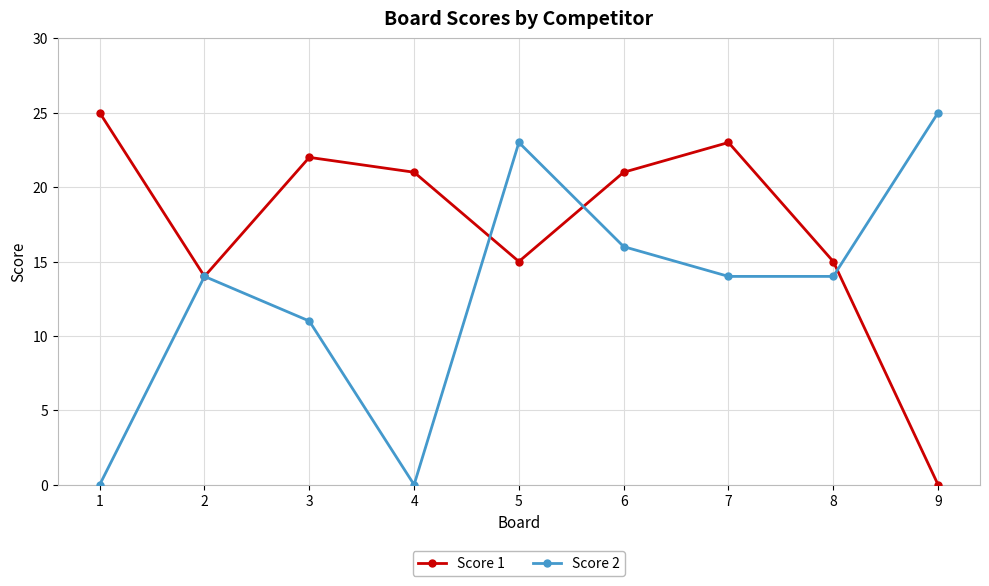

At which category is the sum across all series the highest?

5